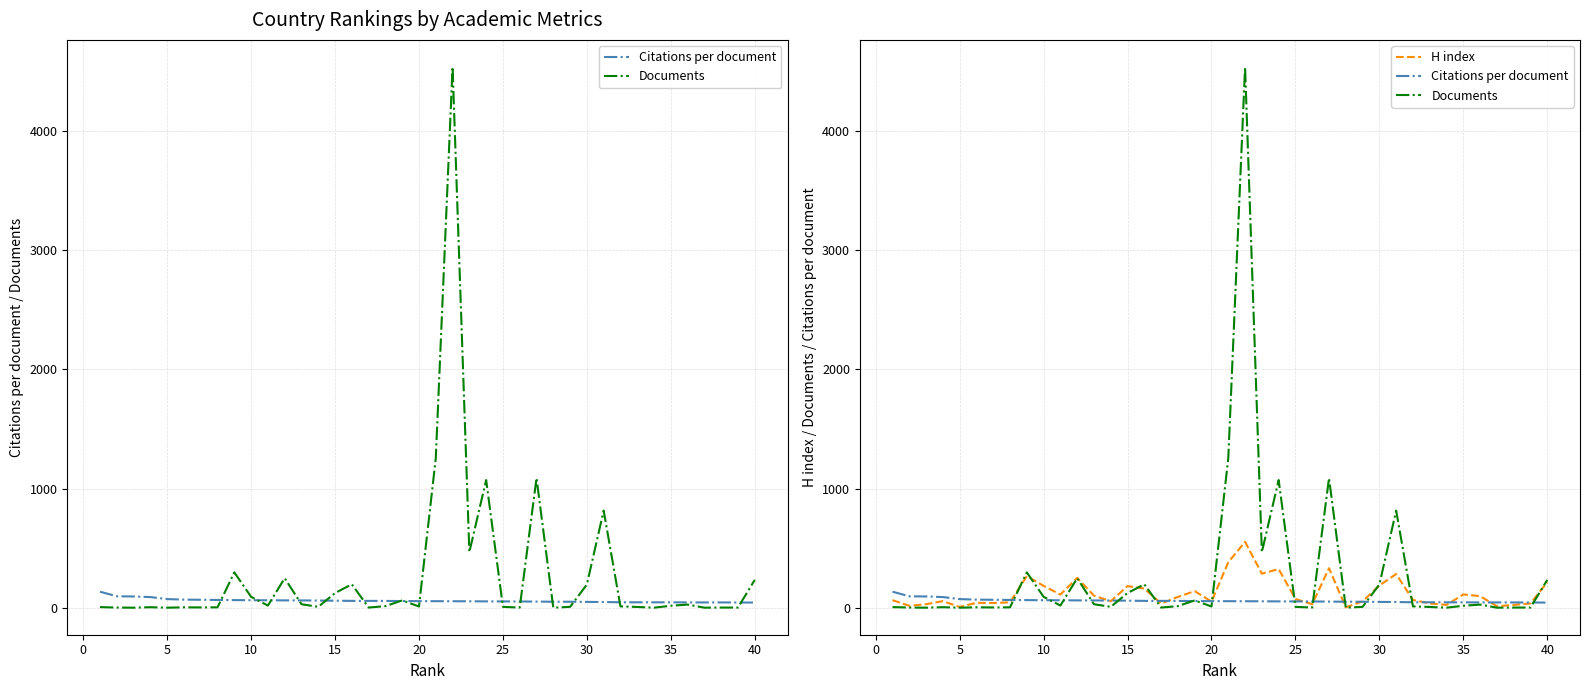

Which category has the lowest value in the Documents series?

5